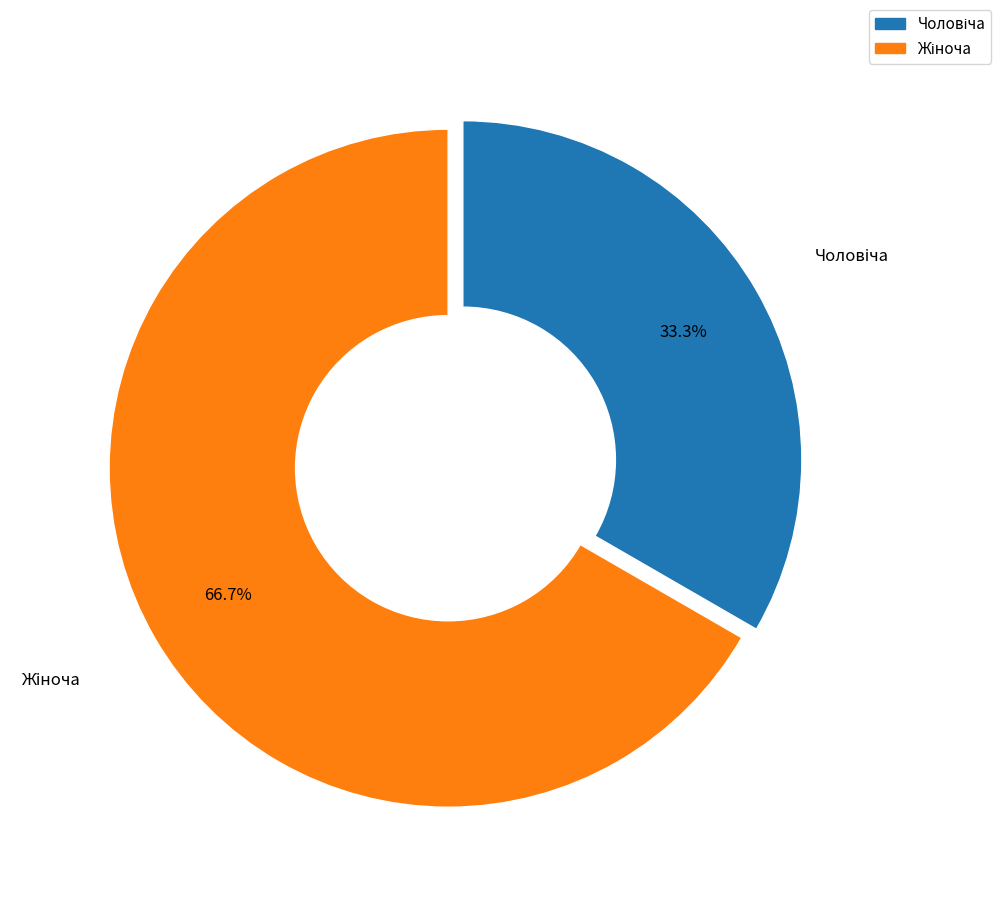

Does any single category account for the majority?

Yes